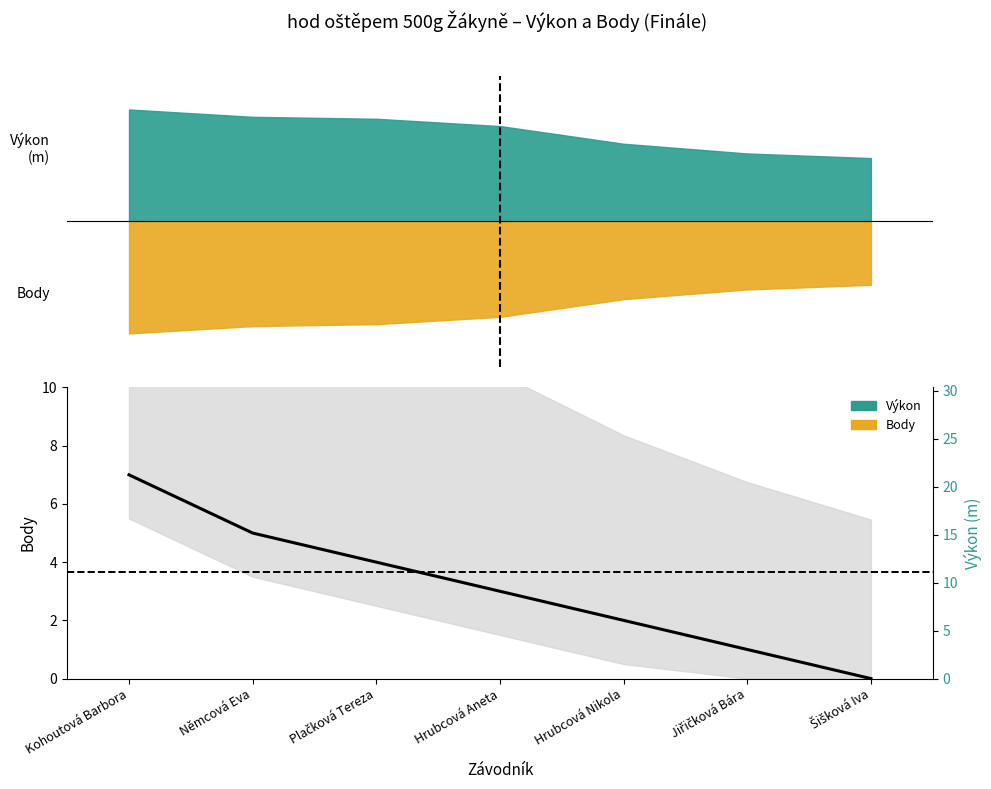

Where is the data nearest to the value 3?

Hrubcová Aneta